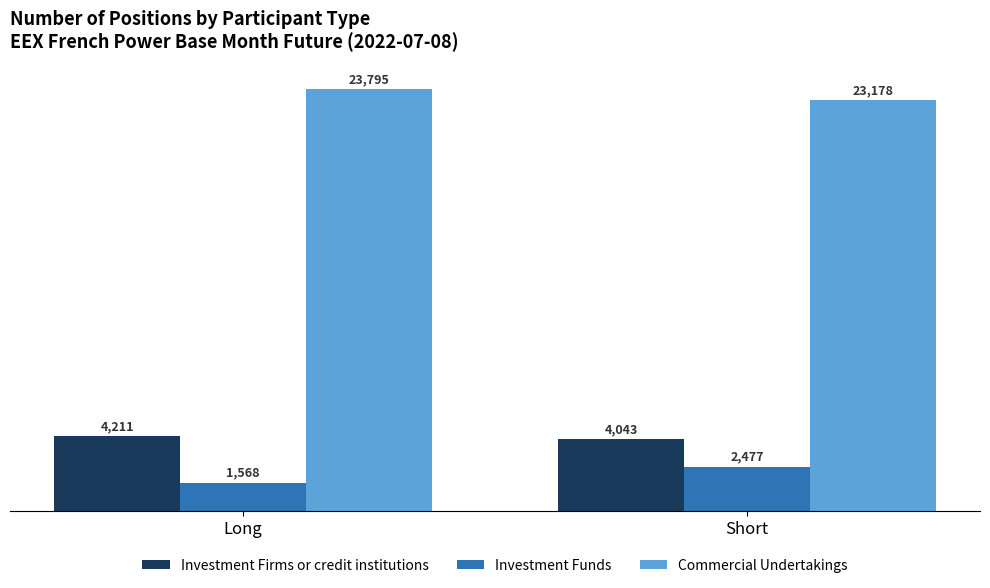

At which category does the chart reach its peak across all series?

Long